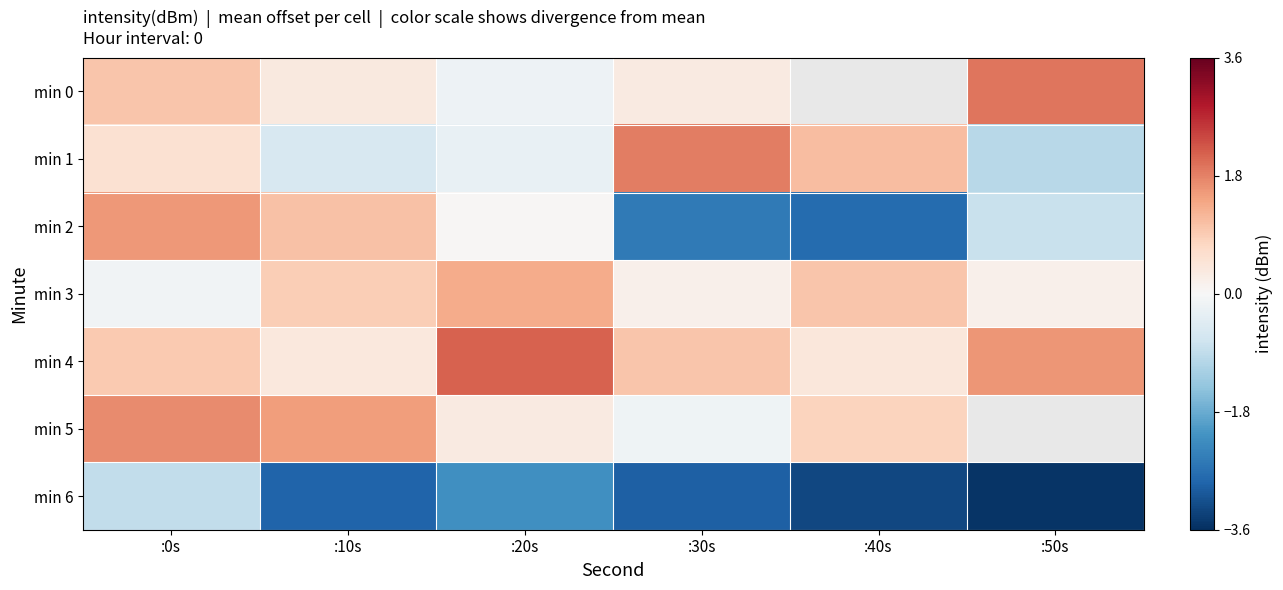

Which label corresponds to the smallest value in the chart?

:50s